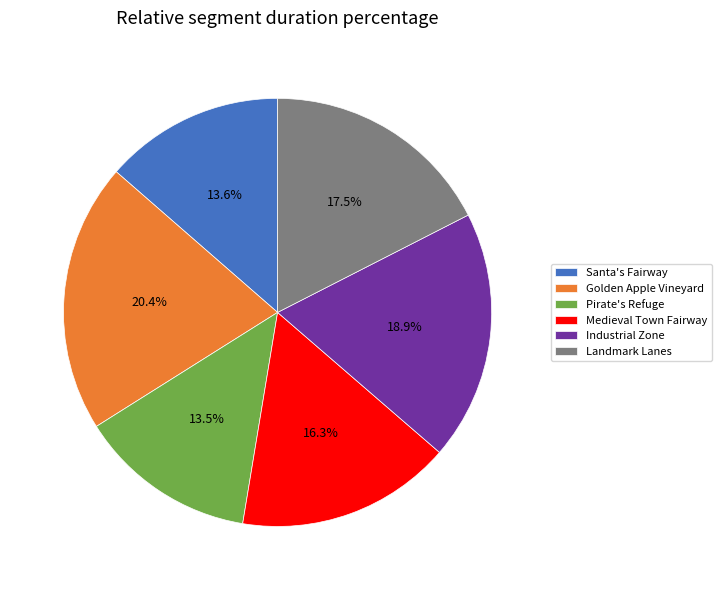

Is there any slice that represents more than half of the pie?

No